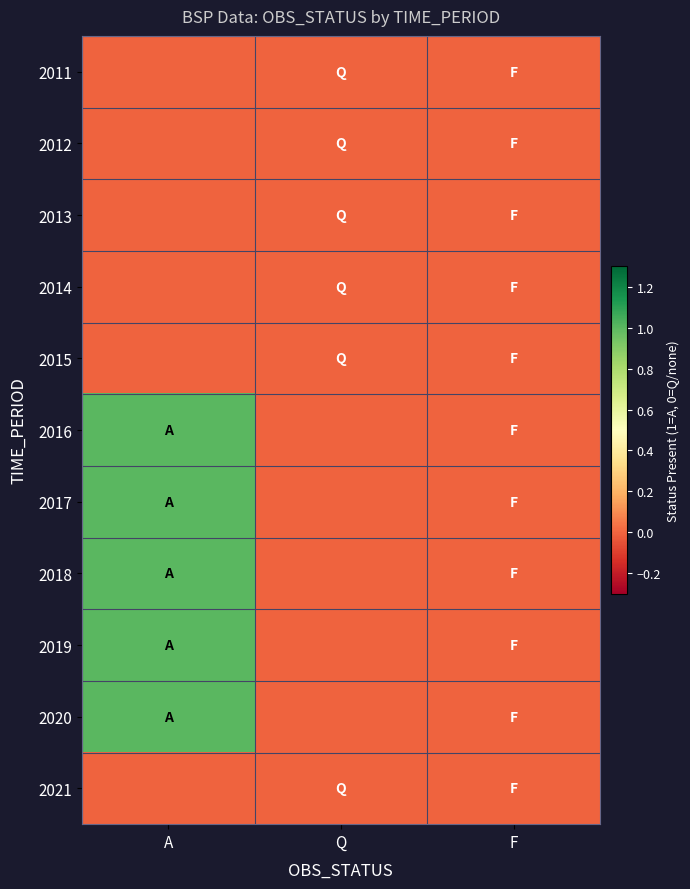

How many distinct data groups are displayed?

11